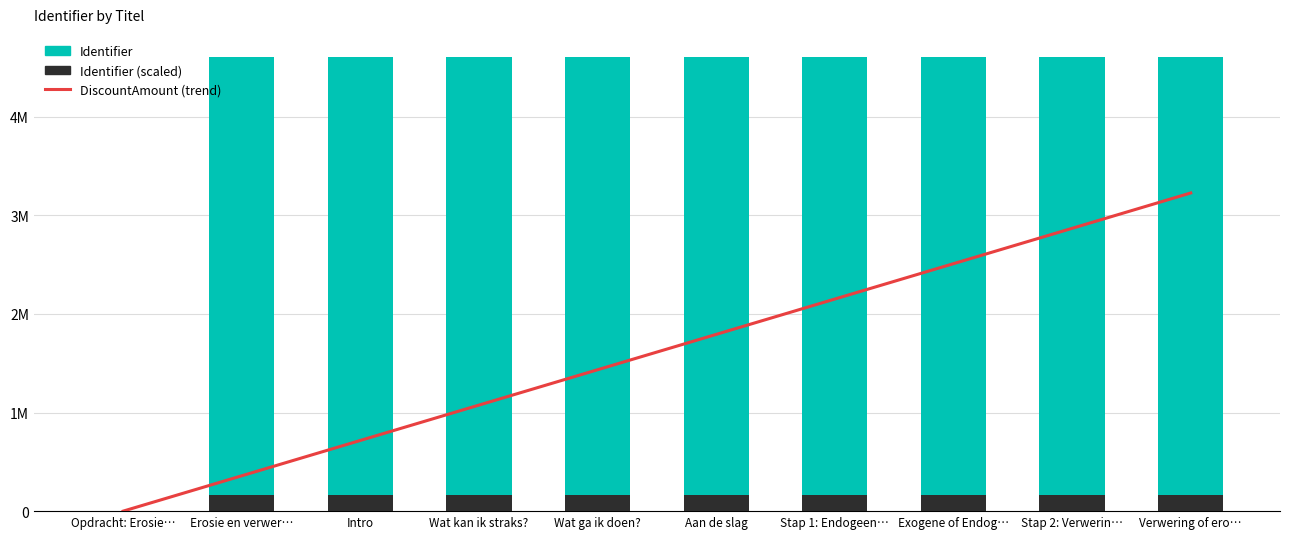

List the labels in order of Identifier value, smallest first.

Opdracht: Erosie…, Erosie en verwer…, Intro, Wat ga ik doen?, Stap 1: Endogeen…, Exogene of Endog…, Stap 2: Verwerin…, Verwering of ero…, Wat kan ik straks?, Aan de slag